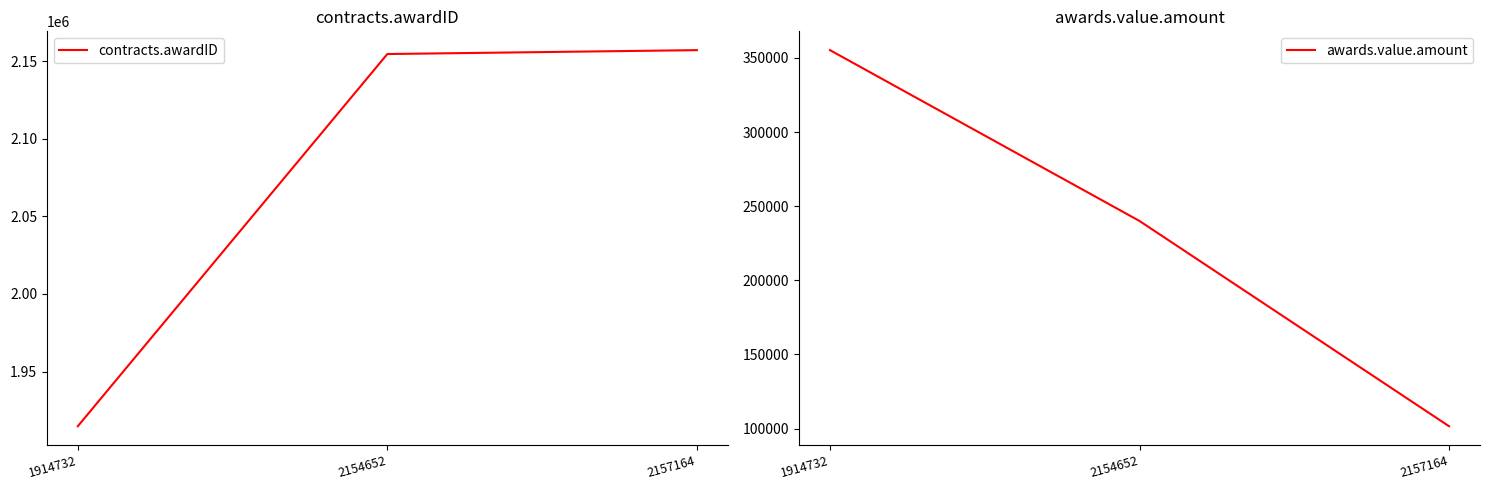

Reading left to right, extract all data points from this chart.

contracts.awardID: 1914732=1914732	2154652=2154652	2157164=2157164
awards.value.amount: 1914732=355200	2154652=240000	2157164=101600